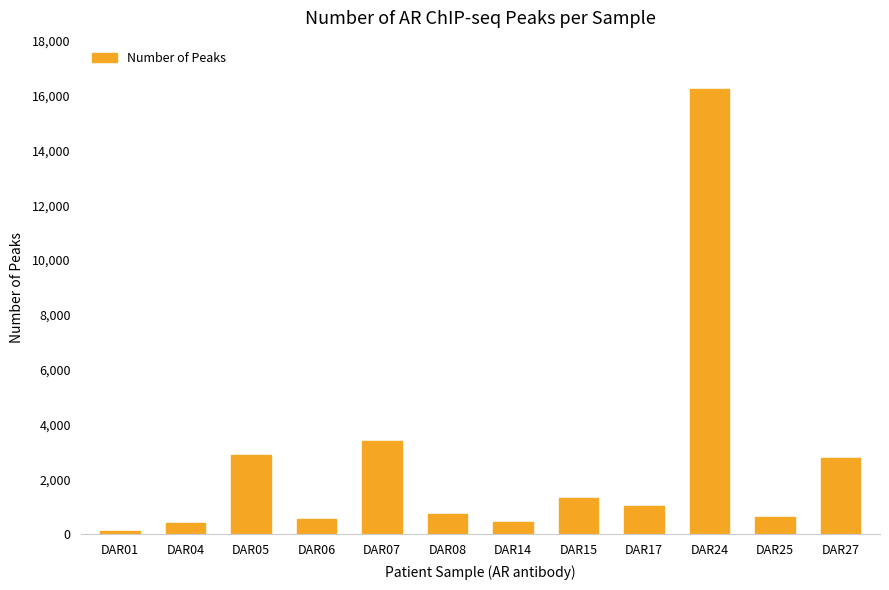

What is the value of the 9th bar from the left?

1014